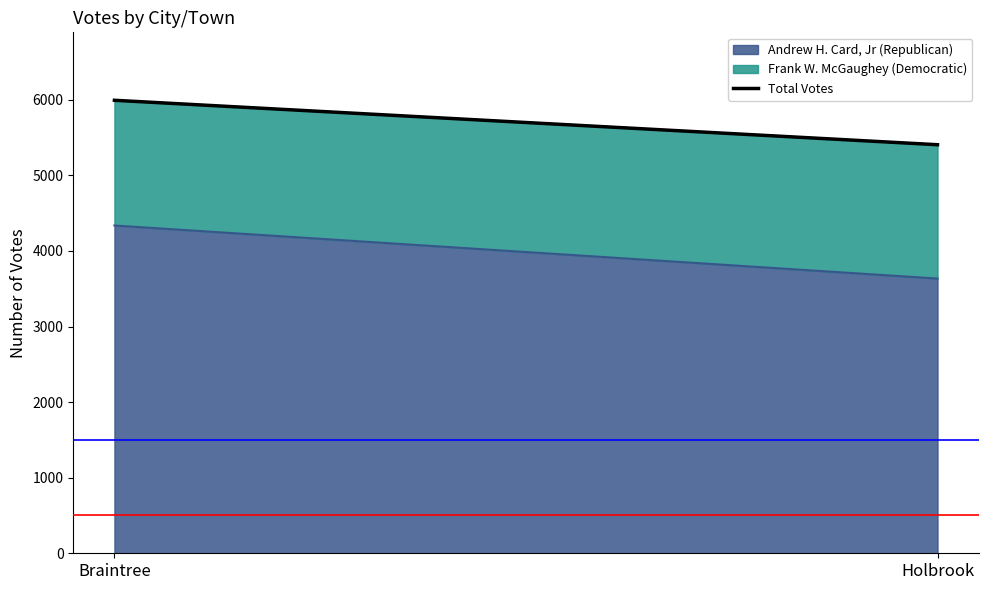

At which category does the chart reach its peak across all series?

Braintree